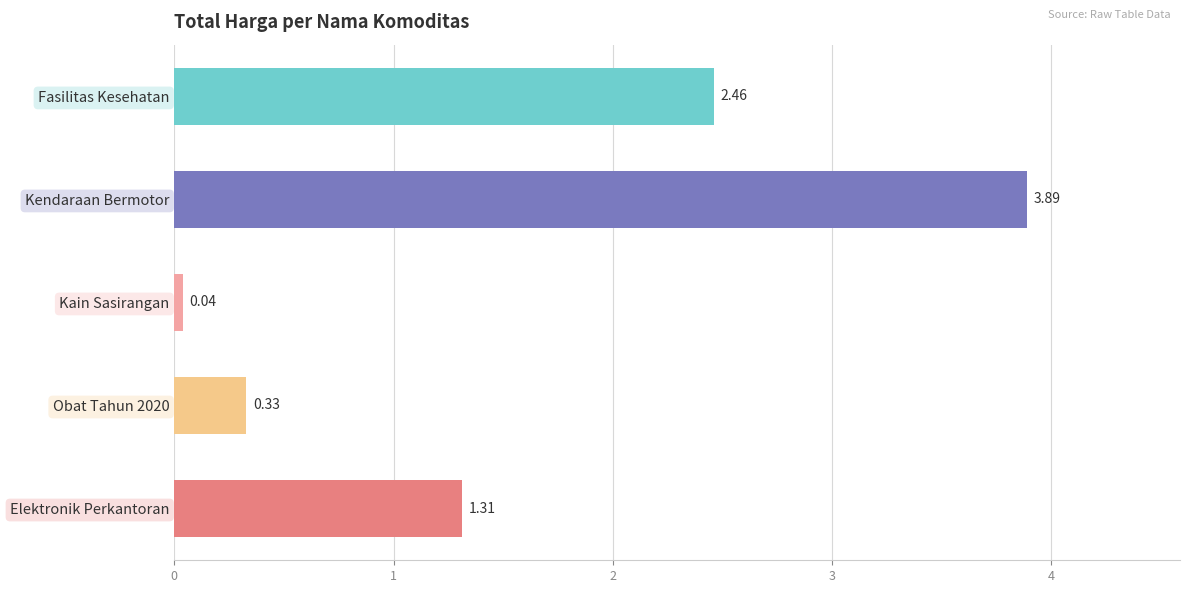

How many values are below 1?

2